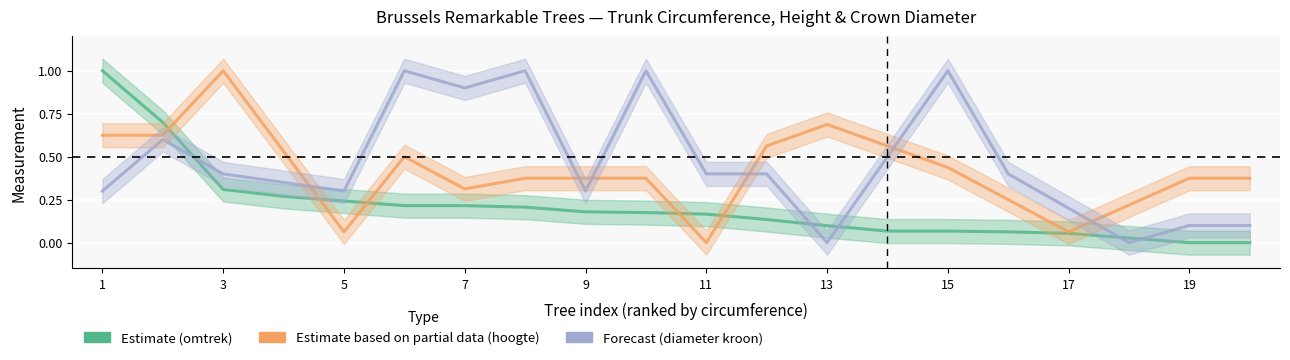

True or false: Diameter van de kroon and Omtrek (circumference) cross at least once.

True